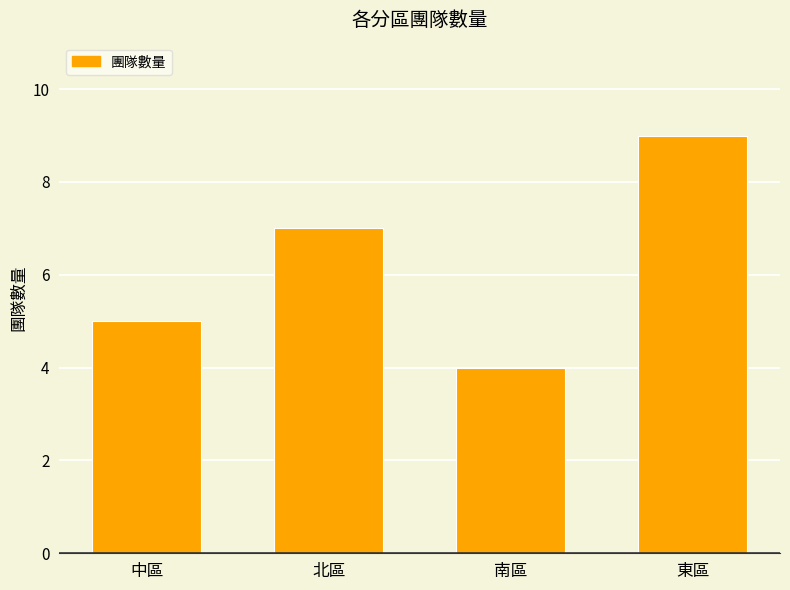

Is it true that the value at 東區 is 9?

True